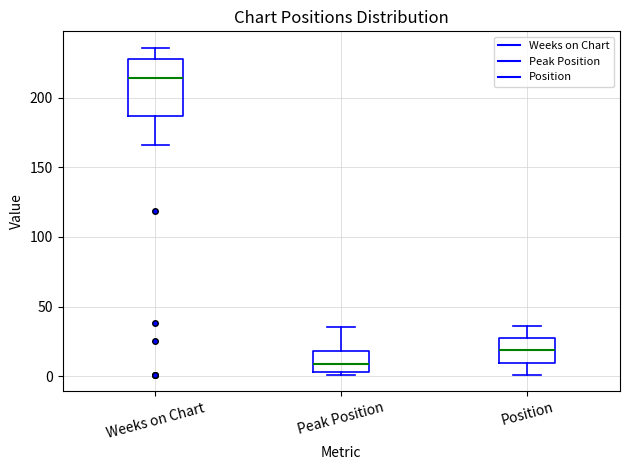

Where is the lower edge of the box for Peak Position on the y-axis? The values are not printed on the chart, so give them approximately, as read against the axis.

5